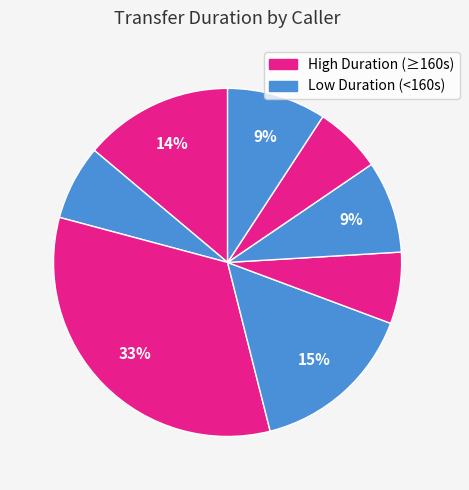

Rank the categories by value from lowest to highest.

14345540371, 18436839278, 15709432966, 15736250253, 15096795398, 18605780956, 14077457348, 13176270911